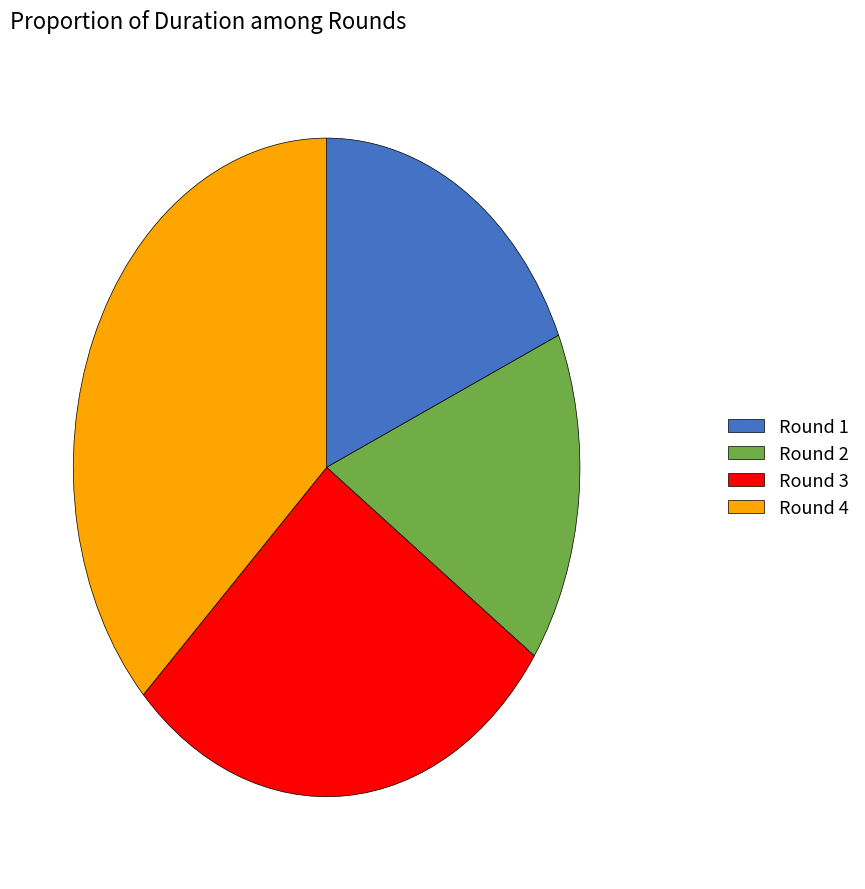

Which has a higher value, Round 4 or Round 1?

Round 4